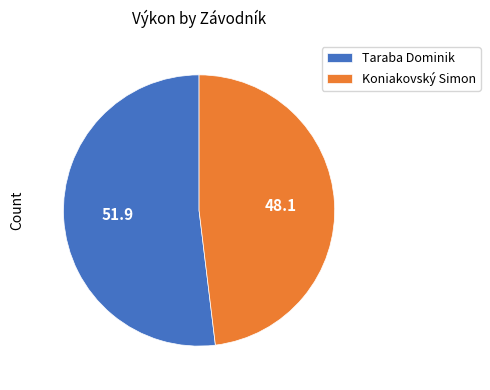

Rank the categories by value from highest to lowest.

Taraba Dominik, Koniakovský Simon